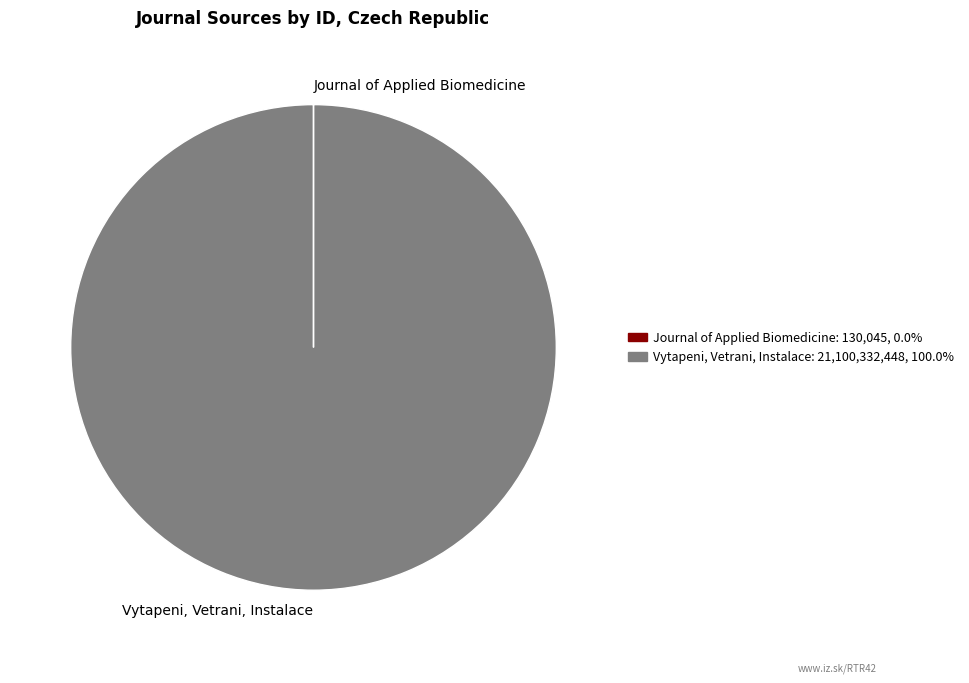

Which slice represents more than half of the pie?

Vytapeni, Vetrani, Instalace